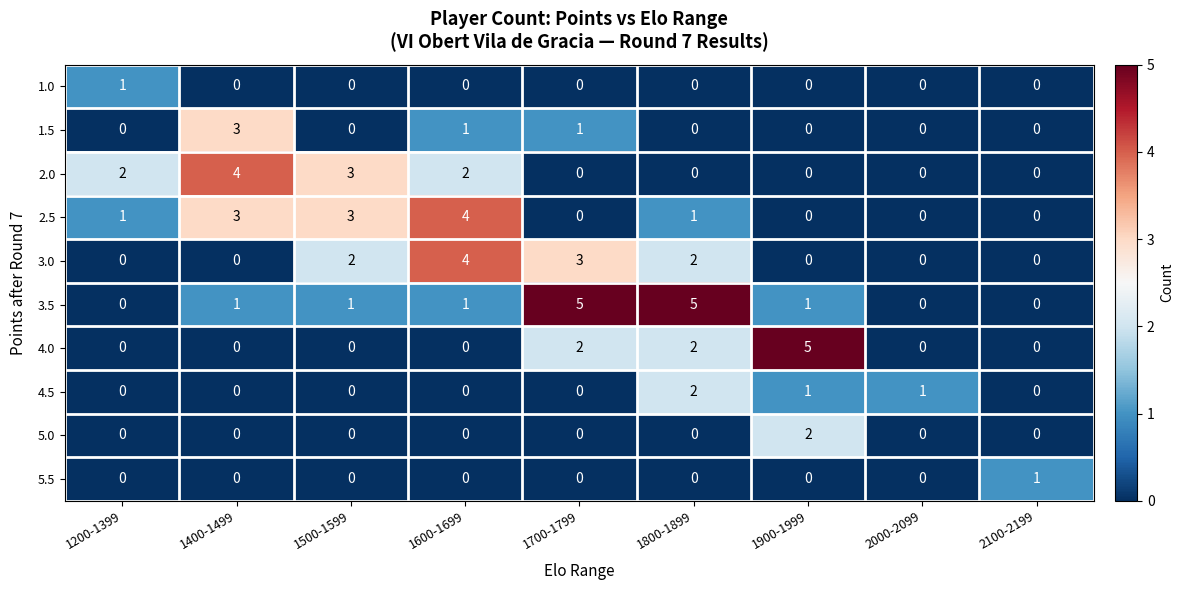

Is it true that 4.0 equals -3 at 1600-1699?

False